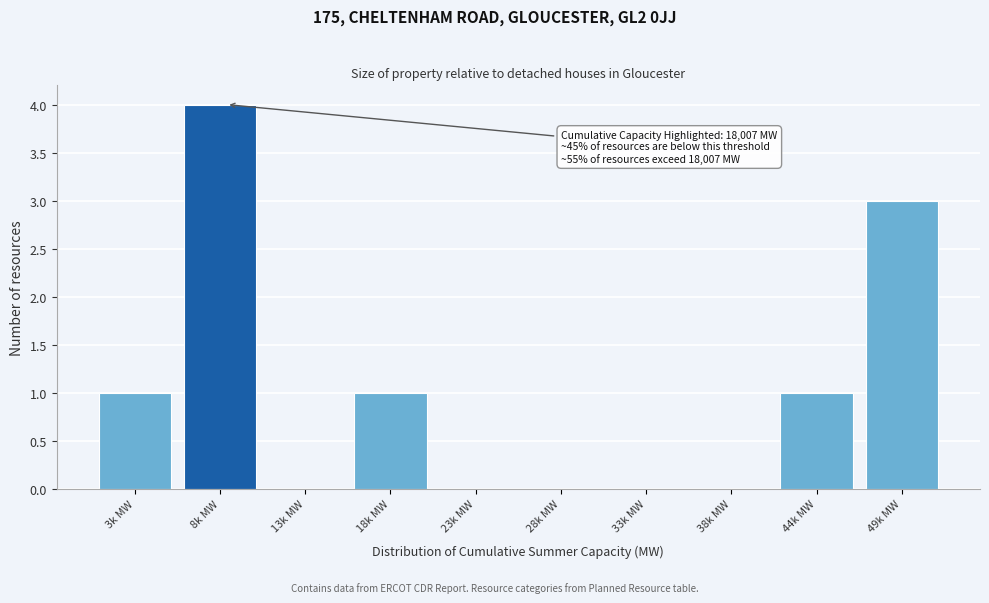

Reading left to right, transcribe all the data shown in this chart.

3k MW=1	8k MW=4	13k MW=0	18k MW=1	23k MW=0	28k MW=0	33k MW=0	38k MW=0	44k MW=1	49k MW=3